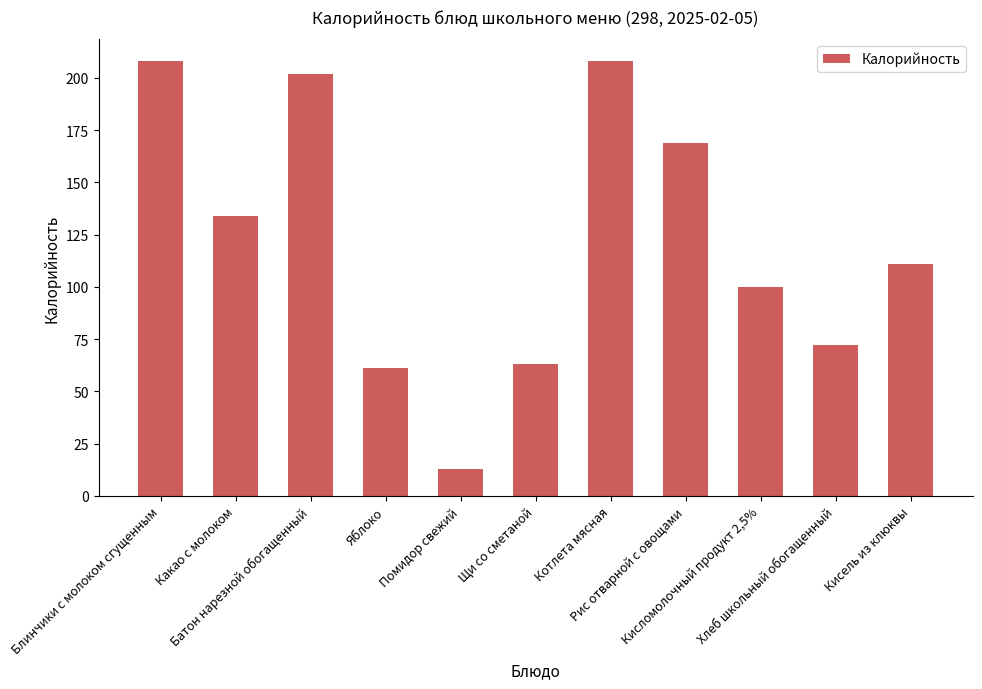

What is the maximum value shown in the chart?

208